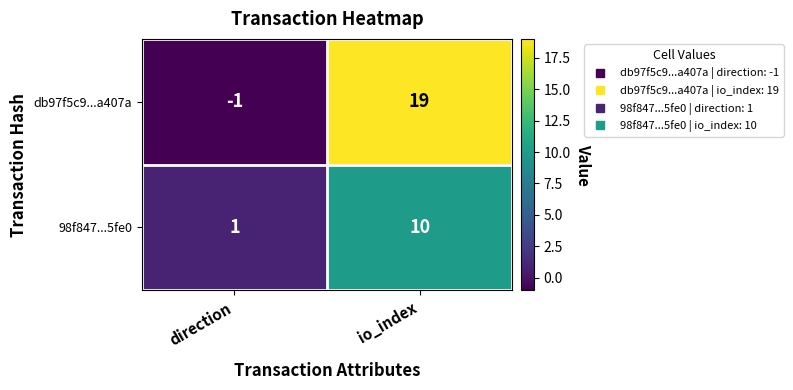

Read the 98f847...5fe0 value at io_index.

10